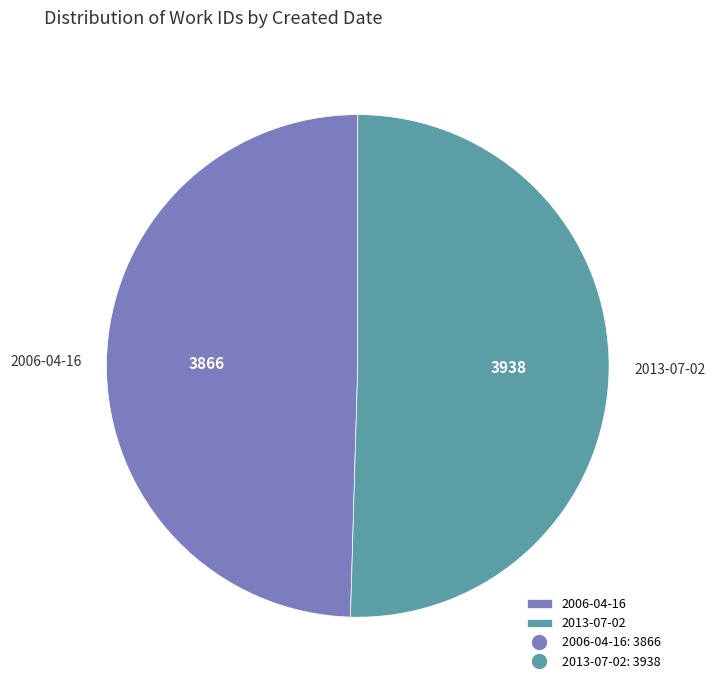

True or false: 2013-07-02 accounts for 50% of the total.

True